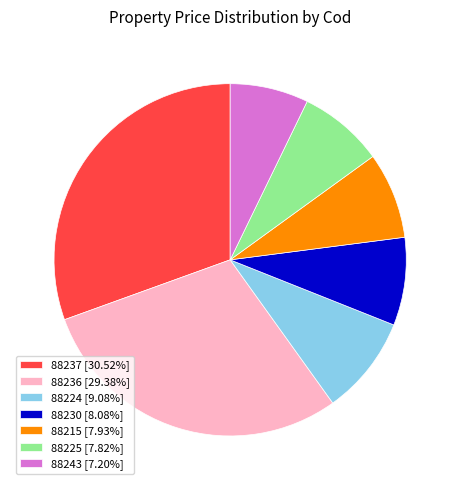

What is the ratio of the value at 88243 [7.20%] to the value at 88215 [7.93%]?

0.9